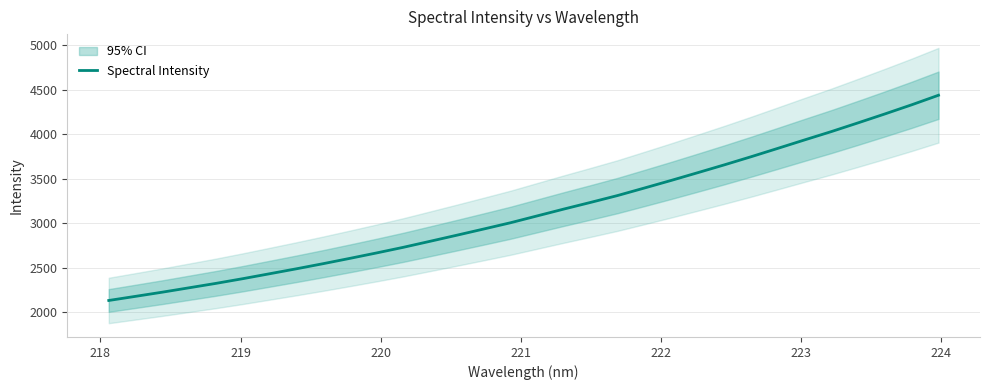

What is the maximum value for Spectral Intensity?

4438.5